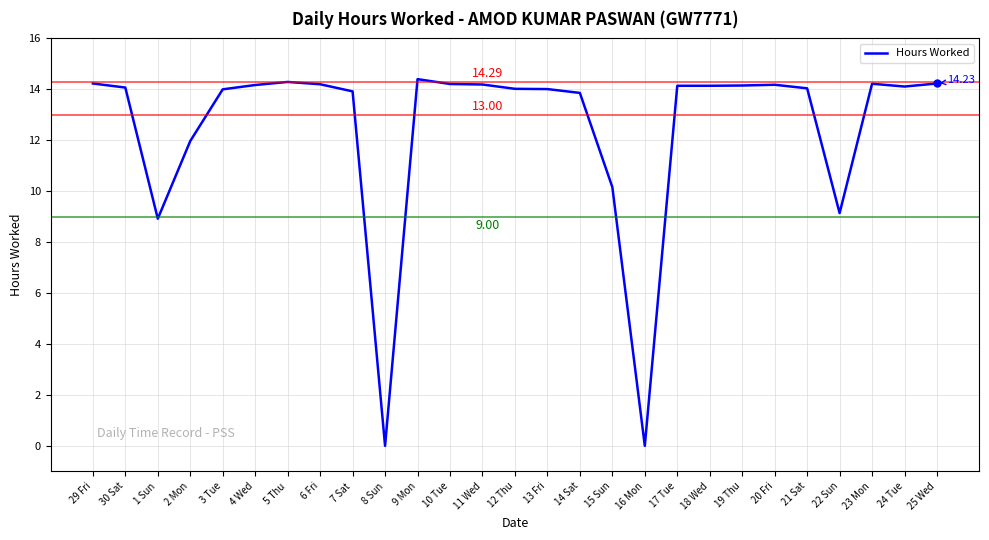

The chart shows a value of 14.2 at 23 Mon. True or false?

True